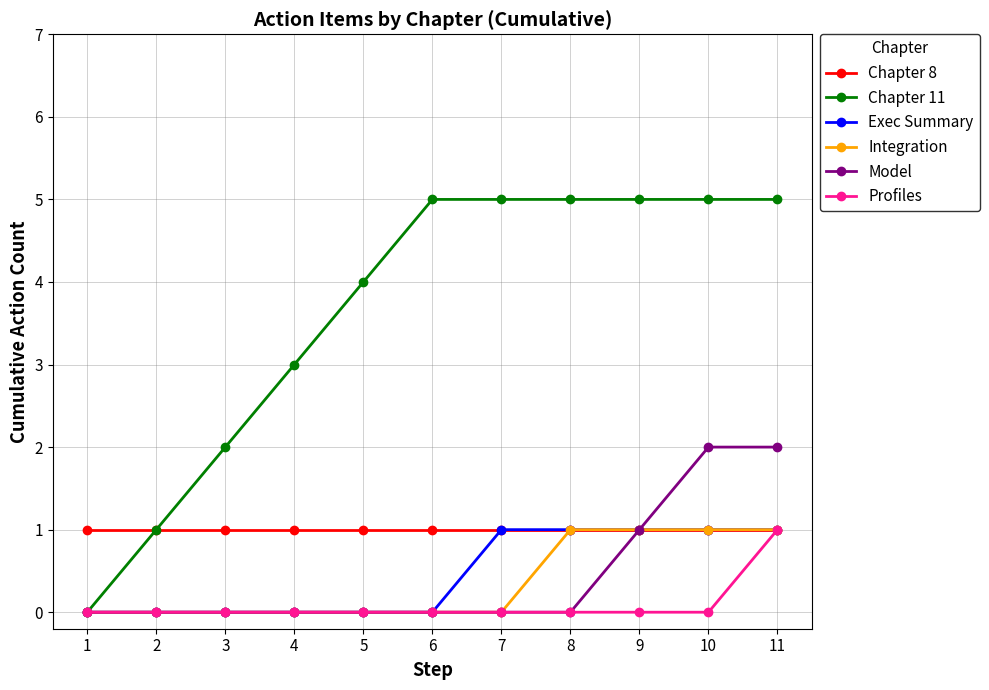

What is the value of the Chapter 11 point at the 5th from the left?

4